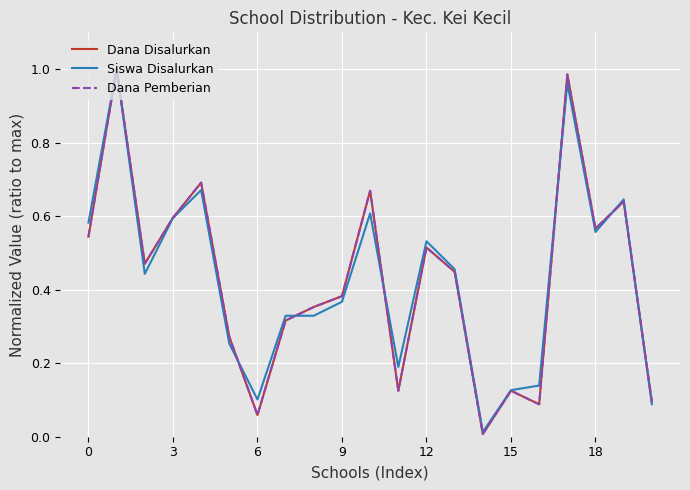

Is this an area chart (filled region under the line)?

No